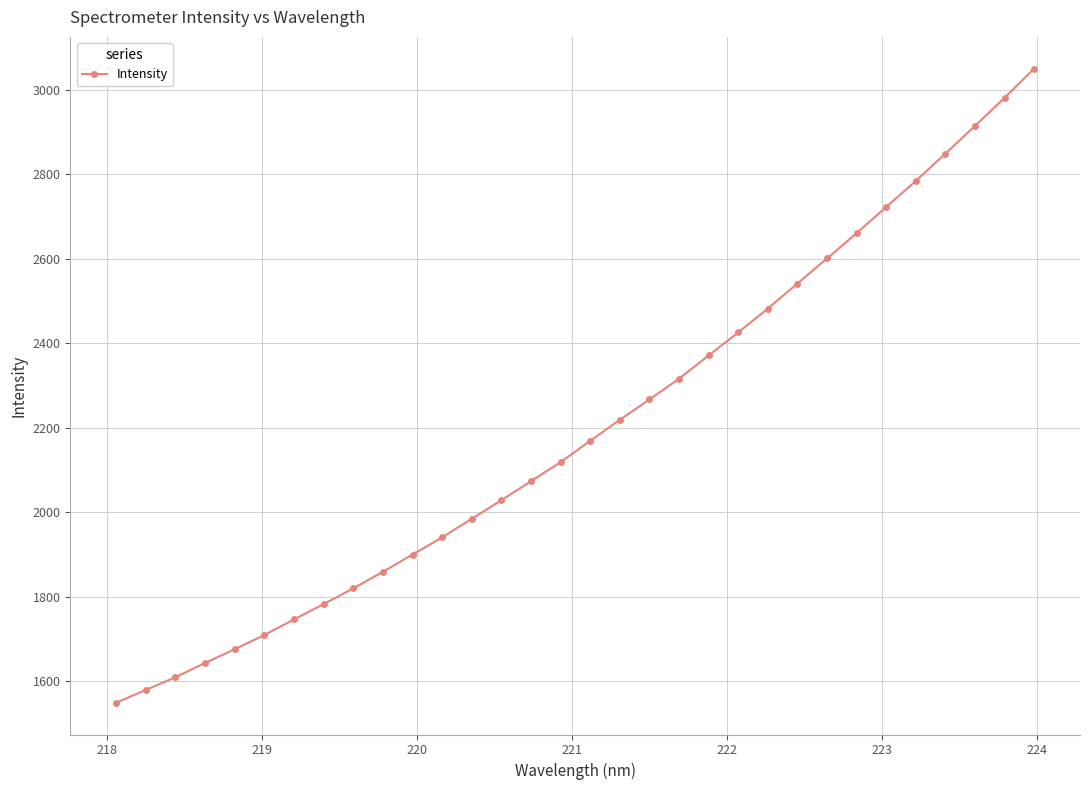

What is the value of the 7th point from the left?

1746.0